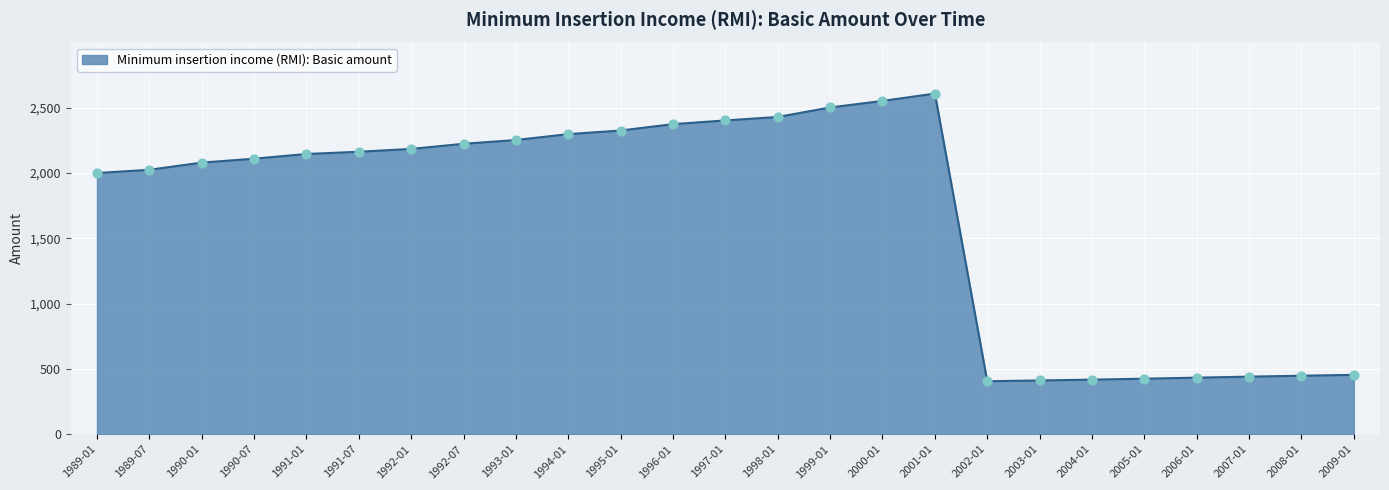

Which has a higher value, 1990-01 or 2009-01?

1990-01